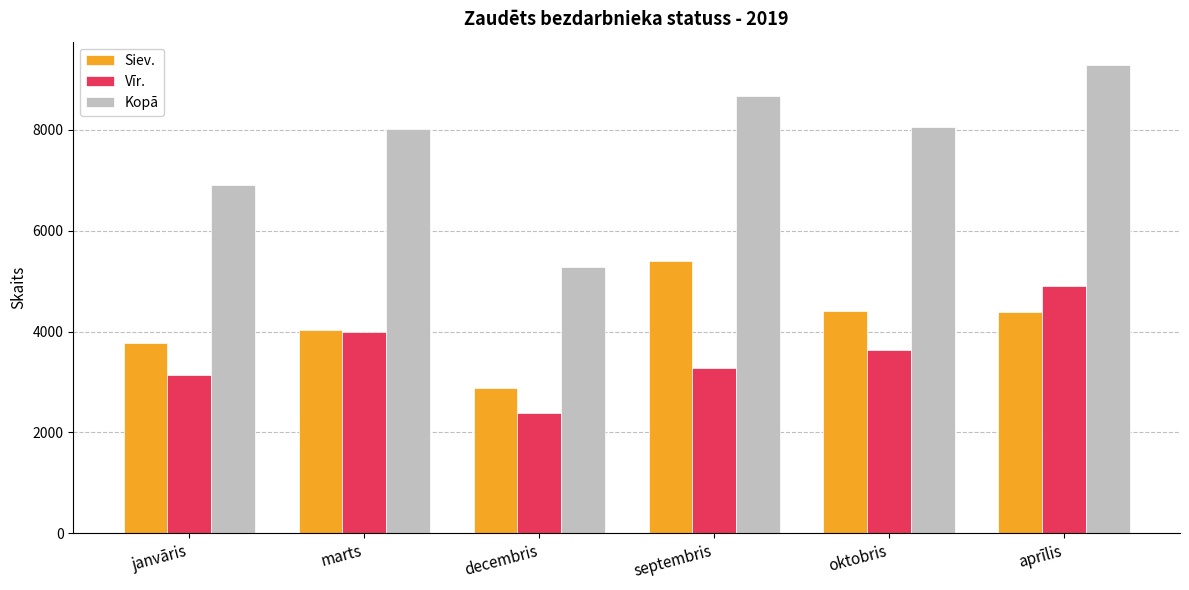

What is the difference between the maximum and minimum values in the Vīr. series?

2507